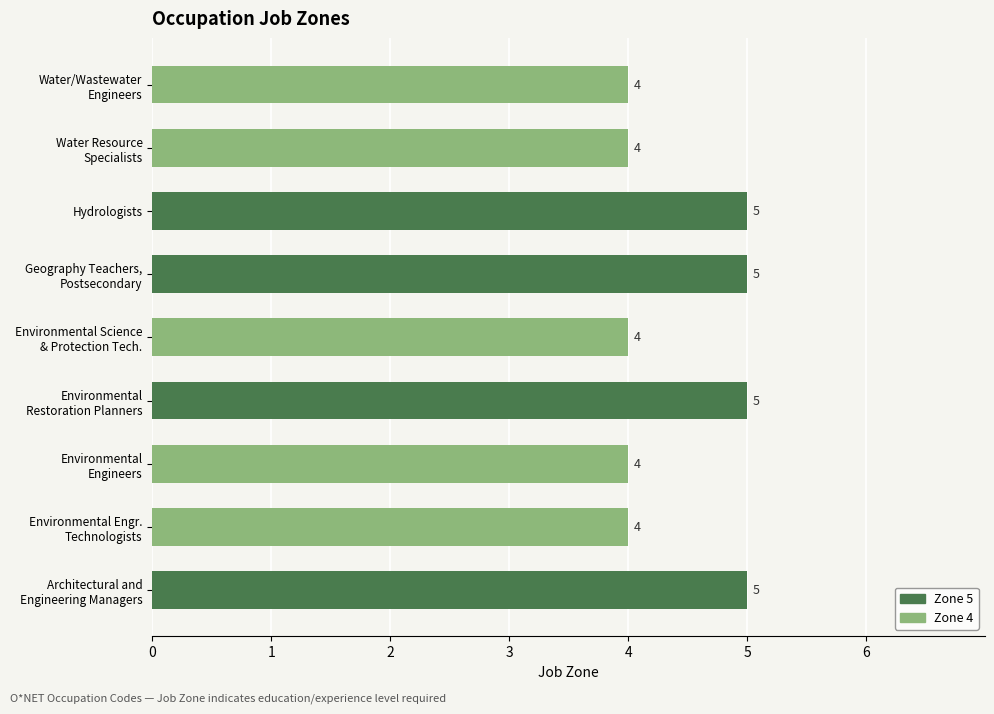

Count the values in the range 4 to 5.

9